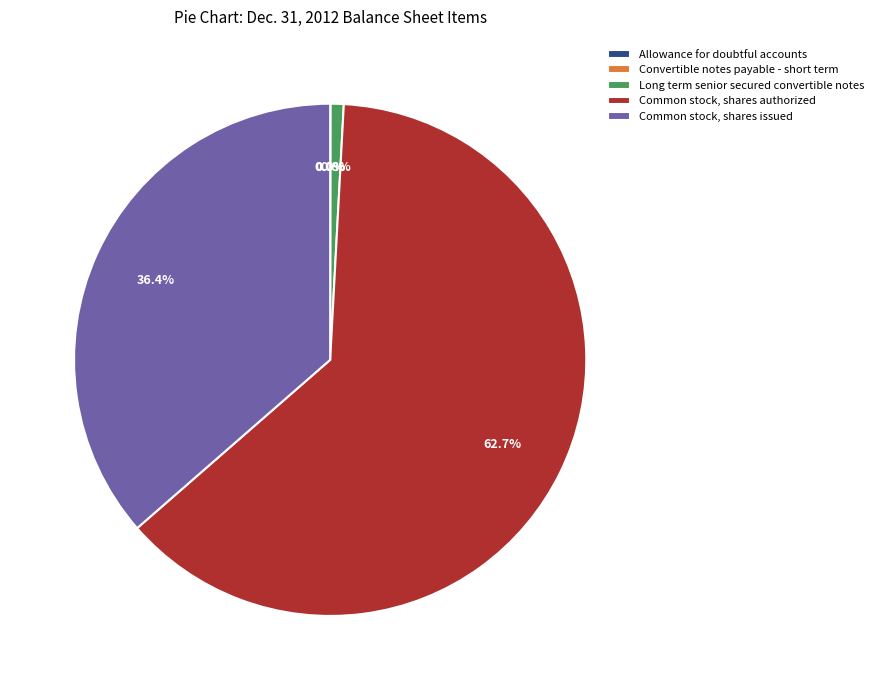

Is the sum of Long term senior secured convertible notes and Common stock, shares authorized greater than half?

Yes